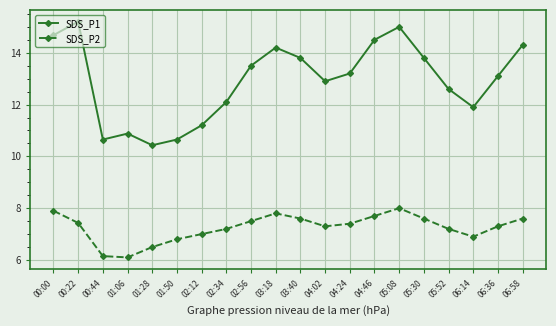

What are all the series names shown in the legend?

SDS_P1, SDS_P2